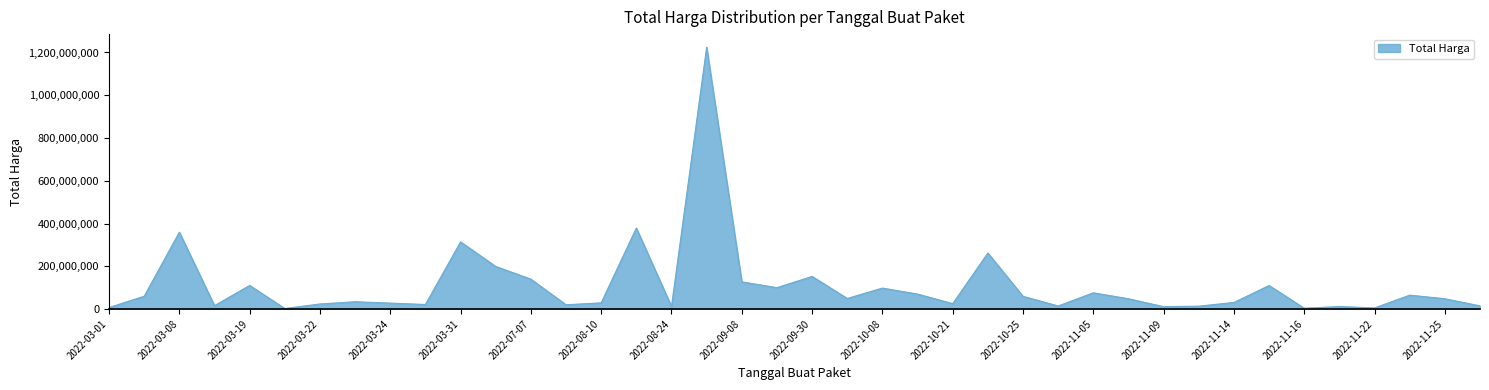

What is the greatest value displayed?

1224682000